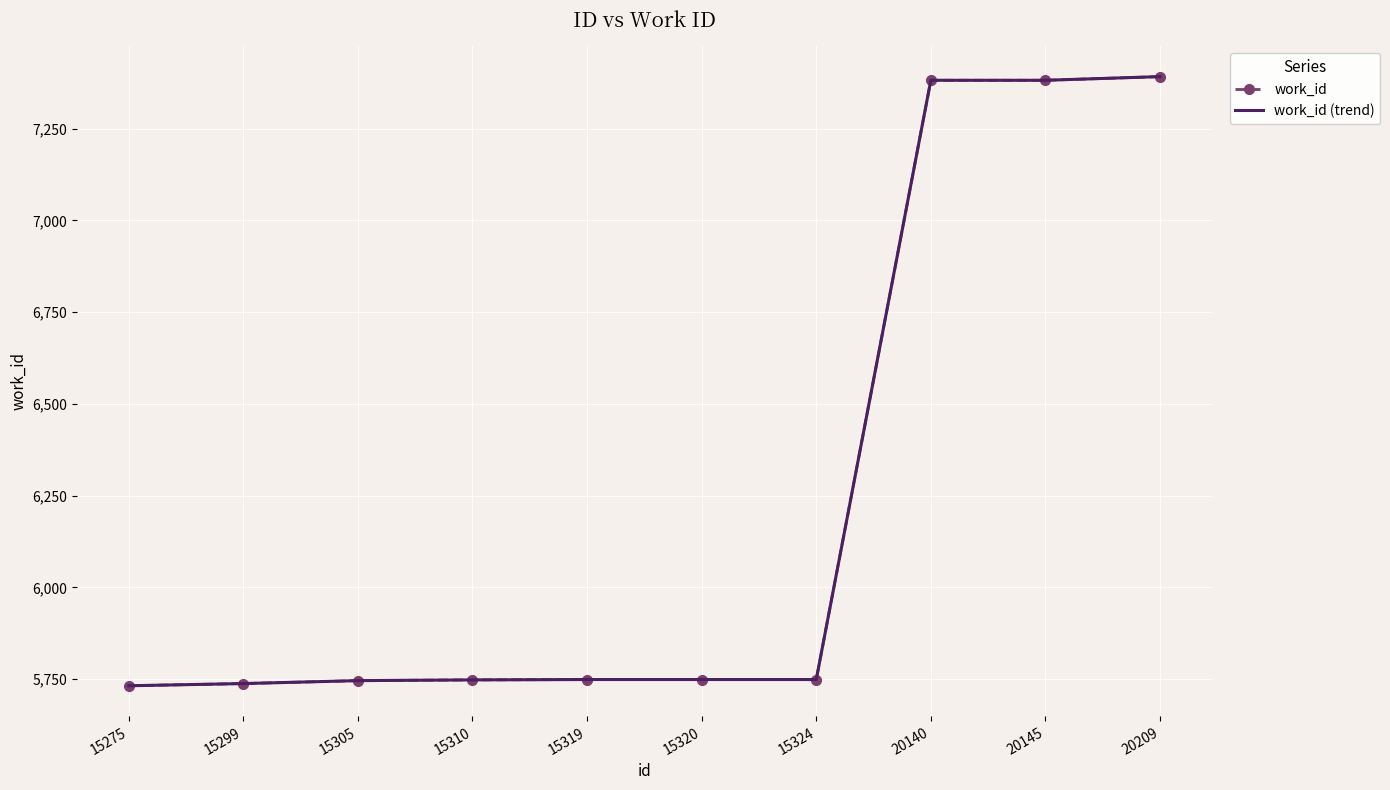

True or false: work_id and work_id (trend) cross at least once.

False